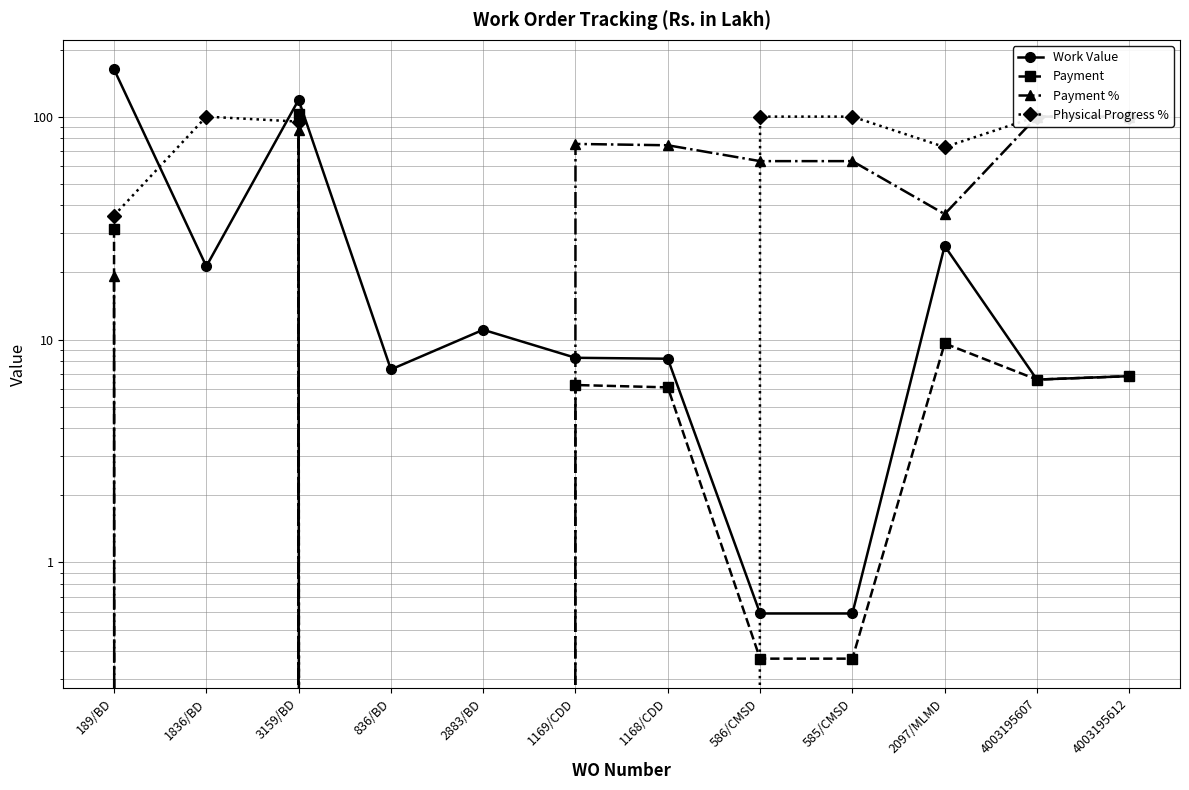

True or false: Work Value and Payment intersect in this chart.

False